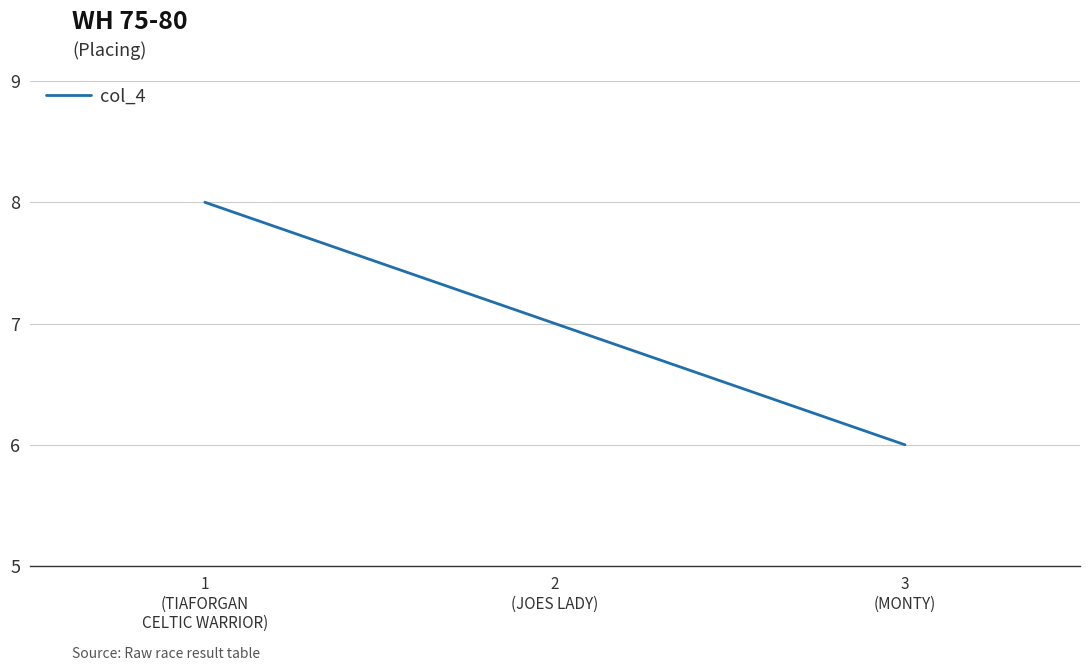

How many lines are shown in the chart?

1